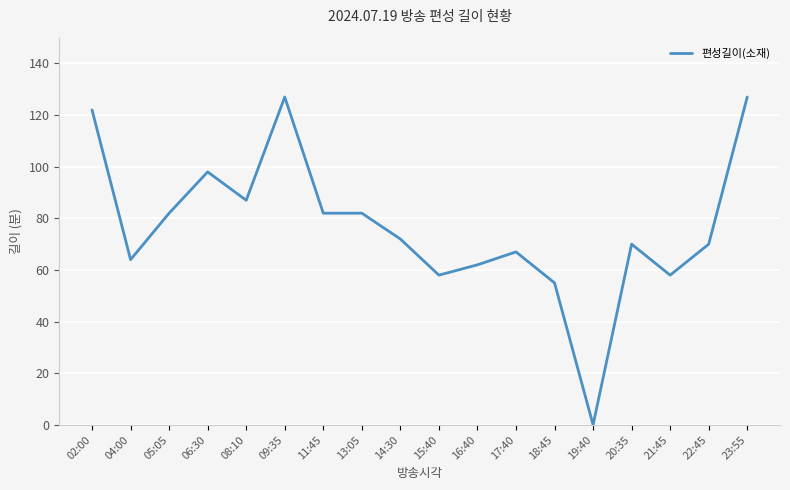

The value at 08:10 is 87. True or false?

True